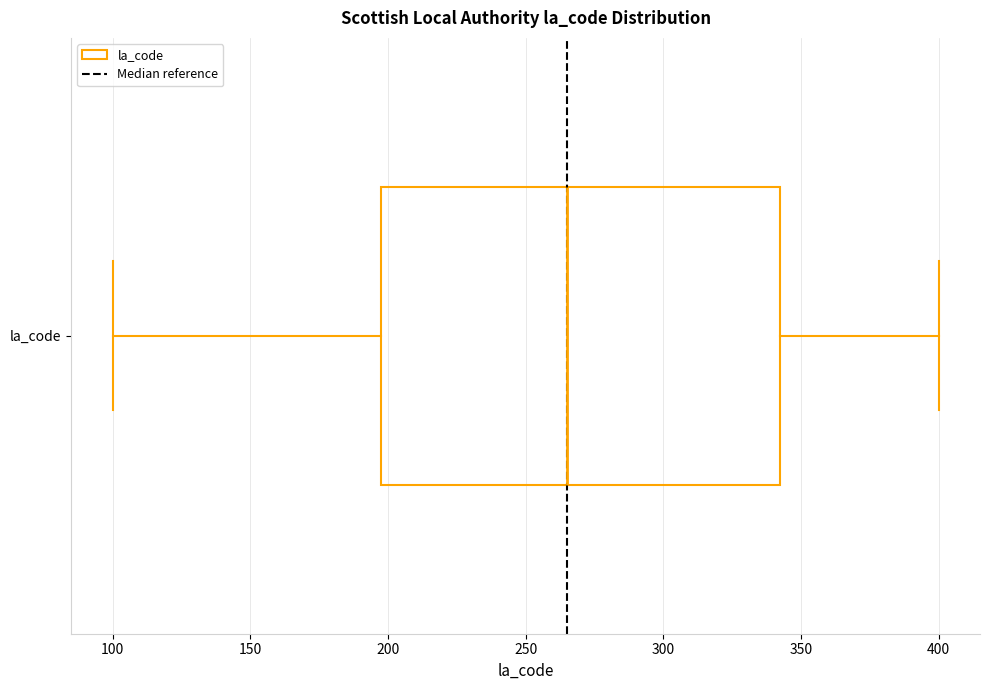

Transcribe this box plot: give where the median line is, the range the box spans, and where the two whiskers end, as read against the x-axis. The values are not printed on the chart, so give them approximately, as read against the axis.

median 265, box 200 to 345, whiskers 100 to 400